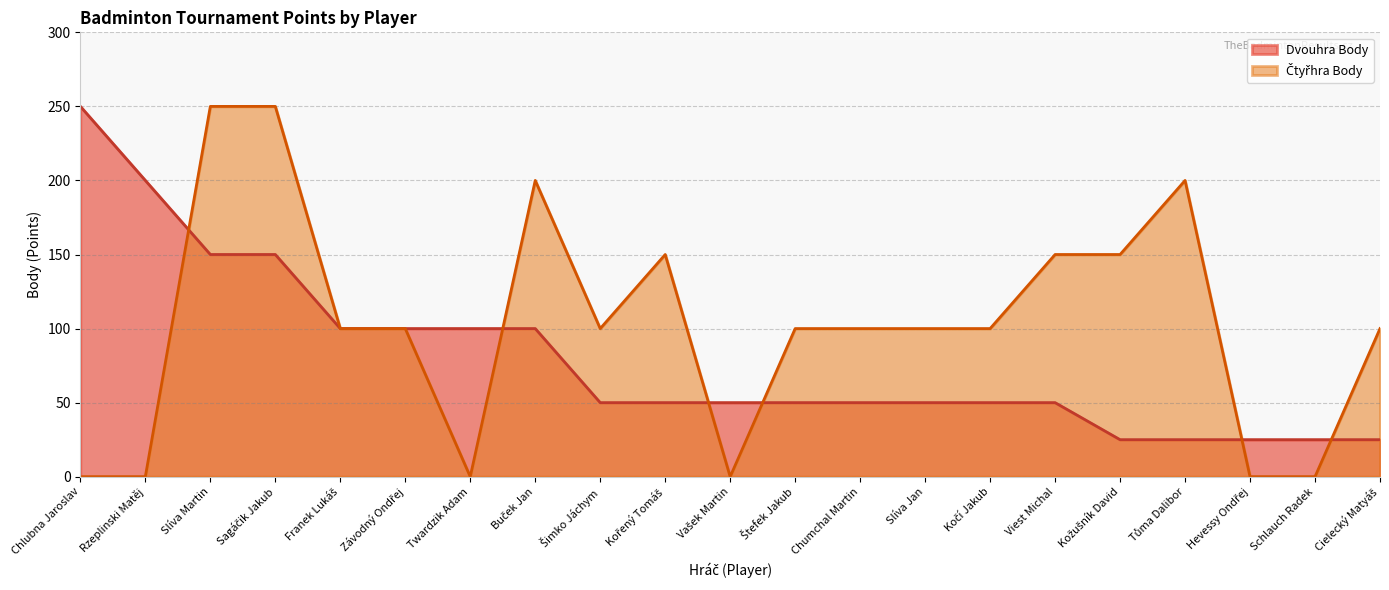

At which category is the sum across all series the highest?

Slíva Martin